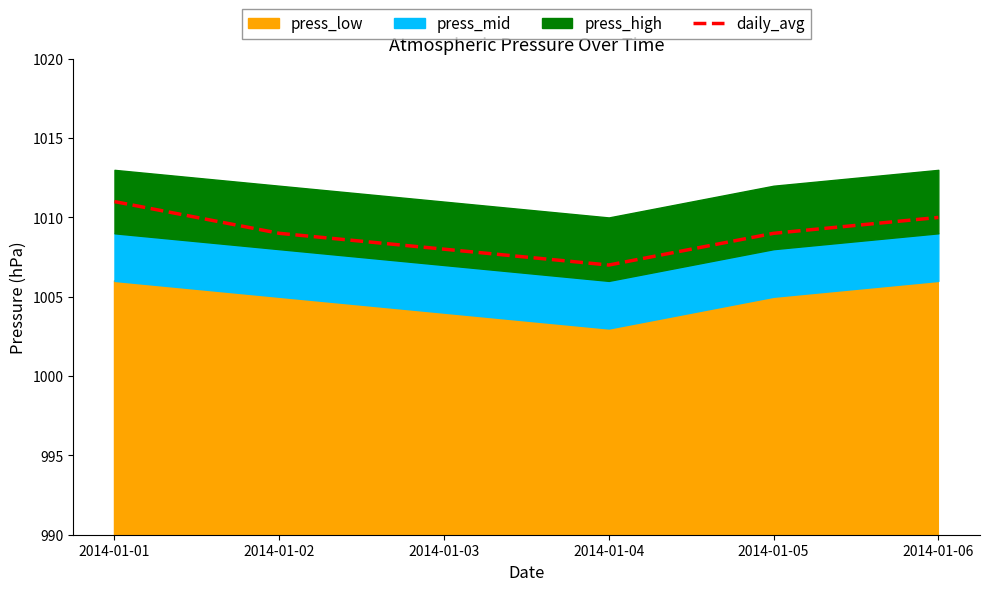

Reading right to left, list all the values displayed in this chart.

1010	1009	1007	1008	1009	1011